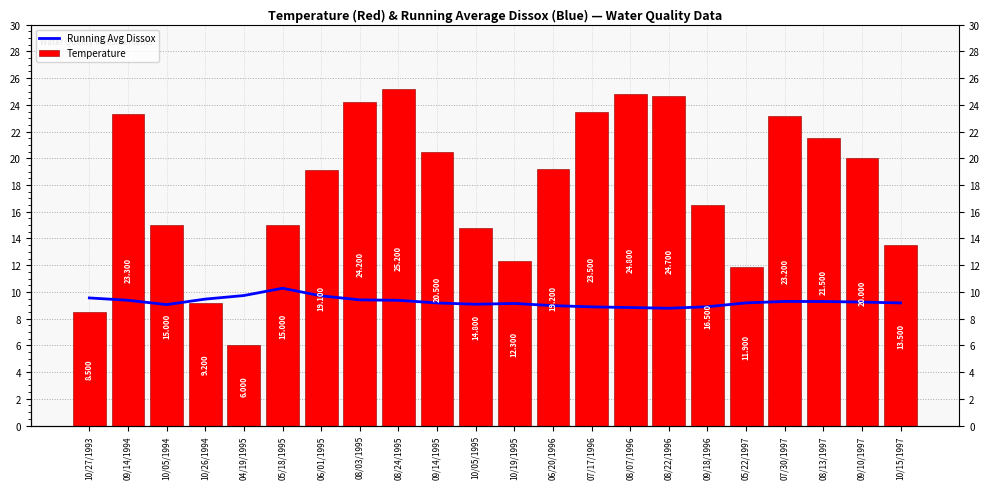

What is the sum of all Running Avg Dissox values?

203.8